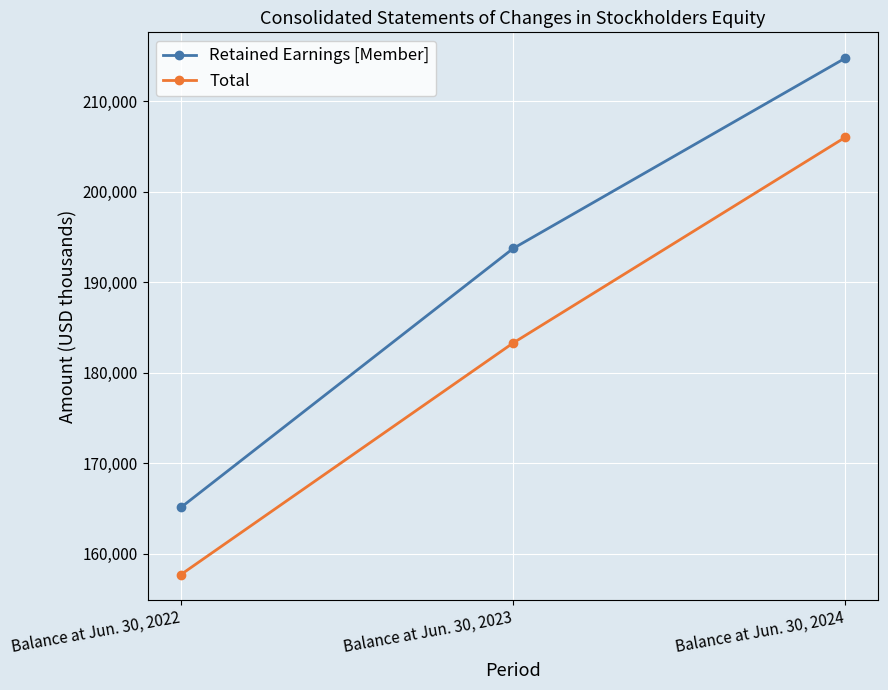

At Balance at Jun. 30, 2024, list the series in order from smallest to largest.

Total, Retained Earnings [Member]